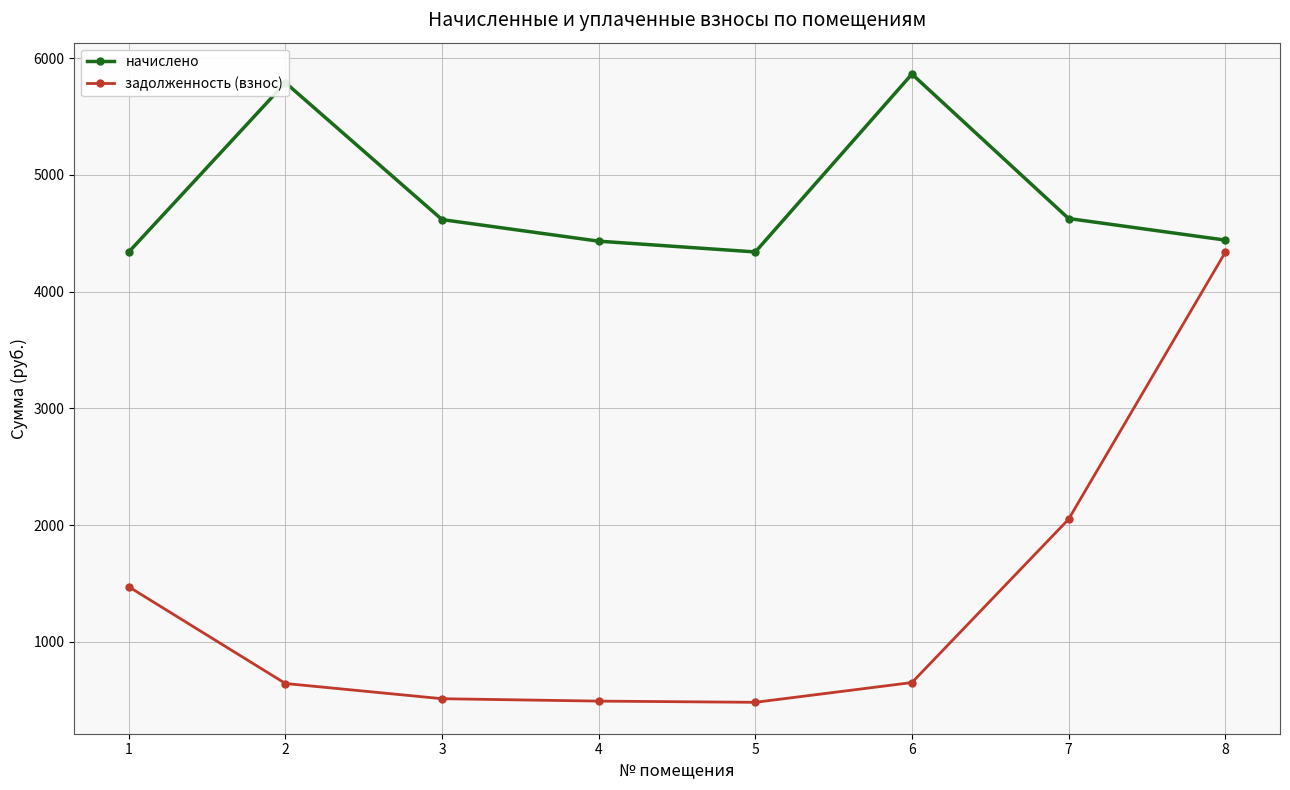

Is it true that задолженность (взнос) equals 513.0 at 3?

True